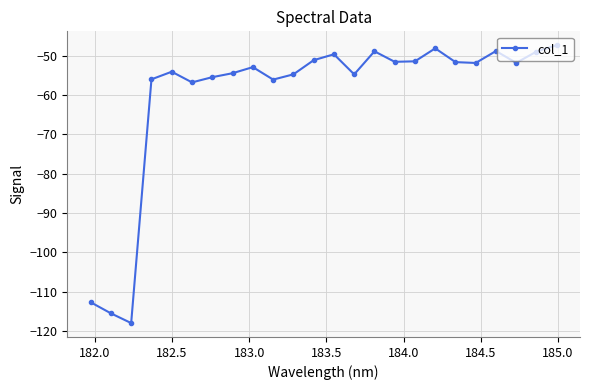

True or false: the data has more than 0 interior local peaks.

True